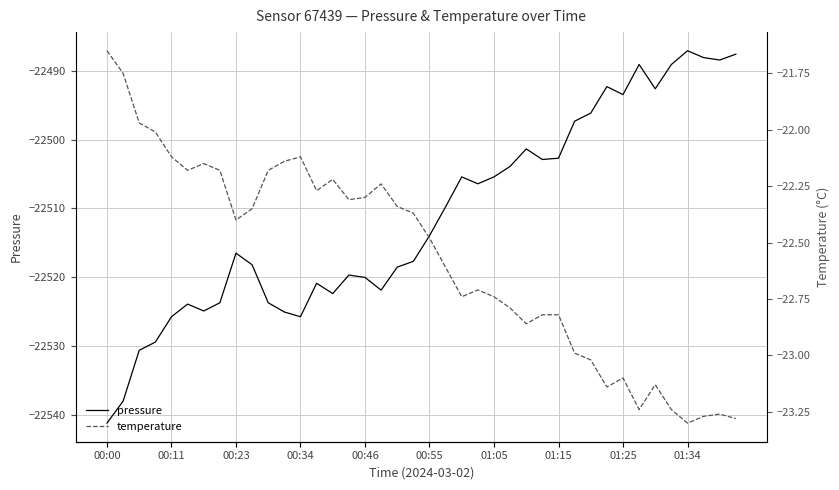

Reading right to left, list all the values displayed in this chart.

pressure: -22487.6	-22488.4	-22488.1	-22487.1	-22489.1	-22492.6	-22489.1	-22493.4	-22492.3	-22496.1	-22497.3	-22502.7	-22502.9	-22501.3	-22503.9	-22505.4	-22506.4	-22505.4	-22509.8	-22514.0	-22517.7	-22518.5	-22521.9	-22520.0	-22519.7	-22522.4	-22520.9	-22525.8	-22525.1	-22523.7	-22518.2	-22516.5	-22523.7	-22524.9	-22523.9	-22525.8	-22529.4	-22530.6	-22538.0	-22541.2
temperature: -23.3	-23.3	-23.3	-23.3	-23.2	-23.1	-23.2	-23.1	-23.1	-23.0	-23.0	-22.8	-22.8	-22.9	-22.8	-22.7	-22.7	-22.7	-22.6	-22.5	-22.4	-22.3	-22.2	-22.3	-22.3	-22.2	-22.3	-22.1	-22.1	-22.2	-22.4	-22.4	-22.2	-22.1	-22.2	-22.1	-22.0	-22.0	-21.8	-21.6